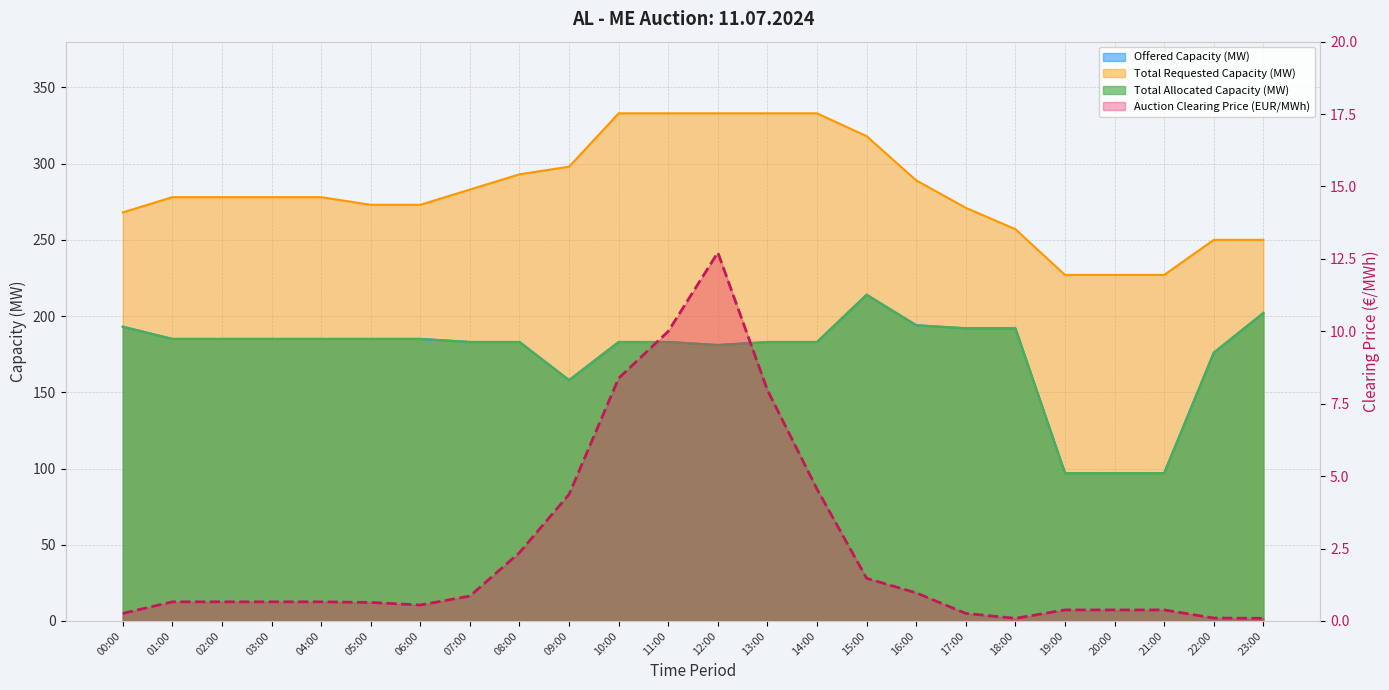

At which label is Total Requested Capacity (MW) closest to 280?

01:00